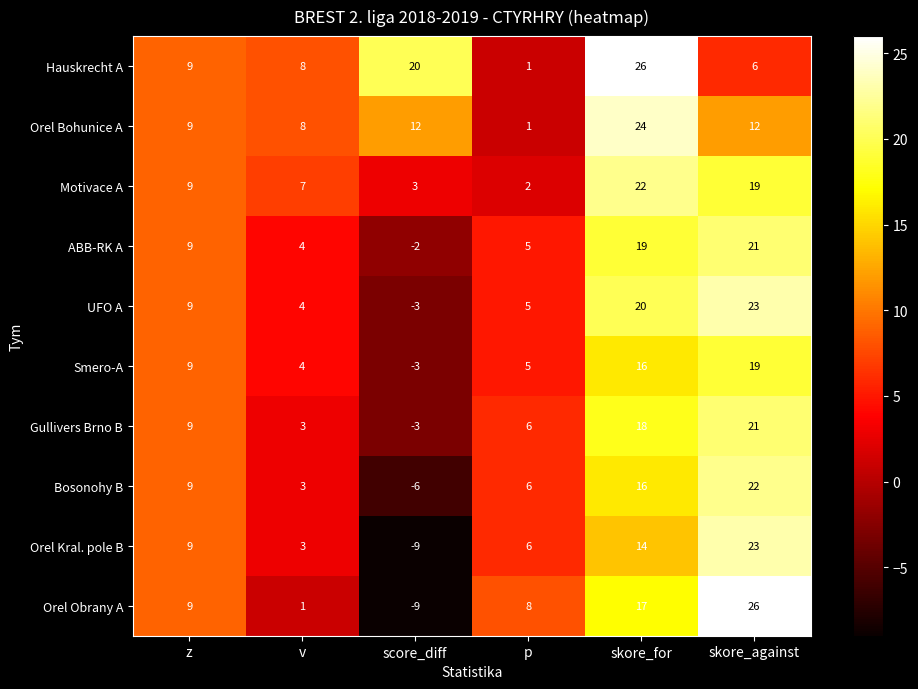

What value does the Orel Kral. pole B series have at p, to the nearest 5?

5